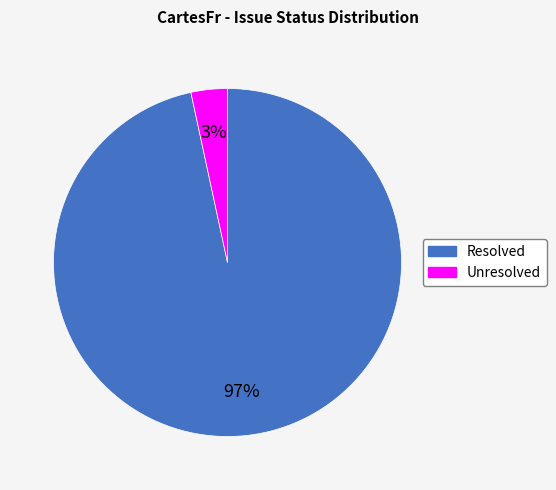

To the nearest percent, what is the average slice percentage?

50%